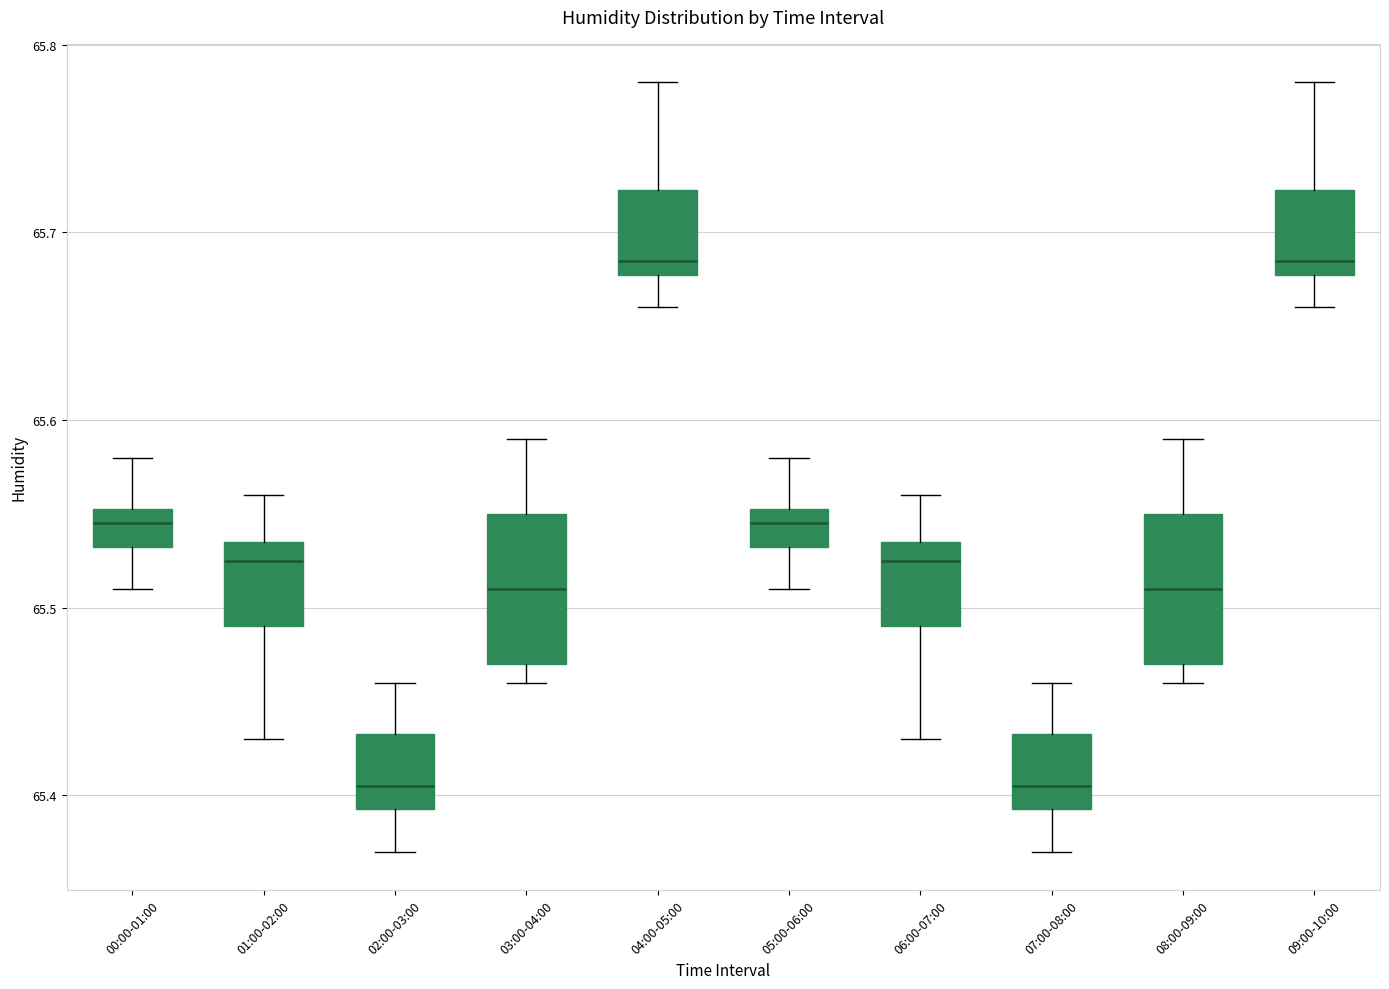

Reading left to right, read every box against the y-axis: the position of its median line, the range the box covers, and the ends of its whiskers. The values are not printed on the chart, so give them approximately, as read against the axis.

00:00-01:00: median 65.55 (inside the box), box 65.53 to 65.55, whiskers 65.51 to 65.58
01:00-02:00: median 65.53, box 65.49 to 65.54, whiskers 65.43 to 65.56
02:00-03:00: median 65.41, box 65.39 to 65.43, whiskers 65.37 to 65.46
03:00-04:00: median 65.51, box 65.47 to 65.55, whiskers 65.46 to 65.59
04:00-05:00: median 65.69, box 65.68 to 65.72, whiskers 65.66 to 65.78
05:00-06:00: median 65.55 (inside the box), box 65.53 to 65.55, whiskers 65.51 to 65.58
06:00-07:00: median 65.53, box 65.49 to 65.54, whiskers 65.43 to 65.56
07:00-08:00: median 65.41, box 65.39 to 65.43, whiskers 65.37 to 65.46
08:00-09:00: median 65.51, box 65.47 to 65.55, whiskers 65.46 to 65.59
09:00-10:00: median 65.69, box 65.68 to 65.72, whiskers 65.66 to 65.78